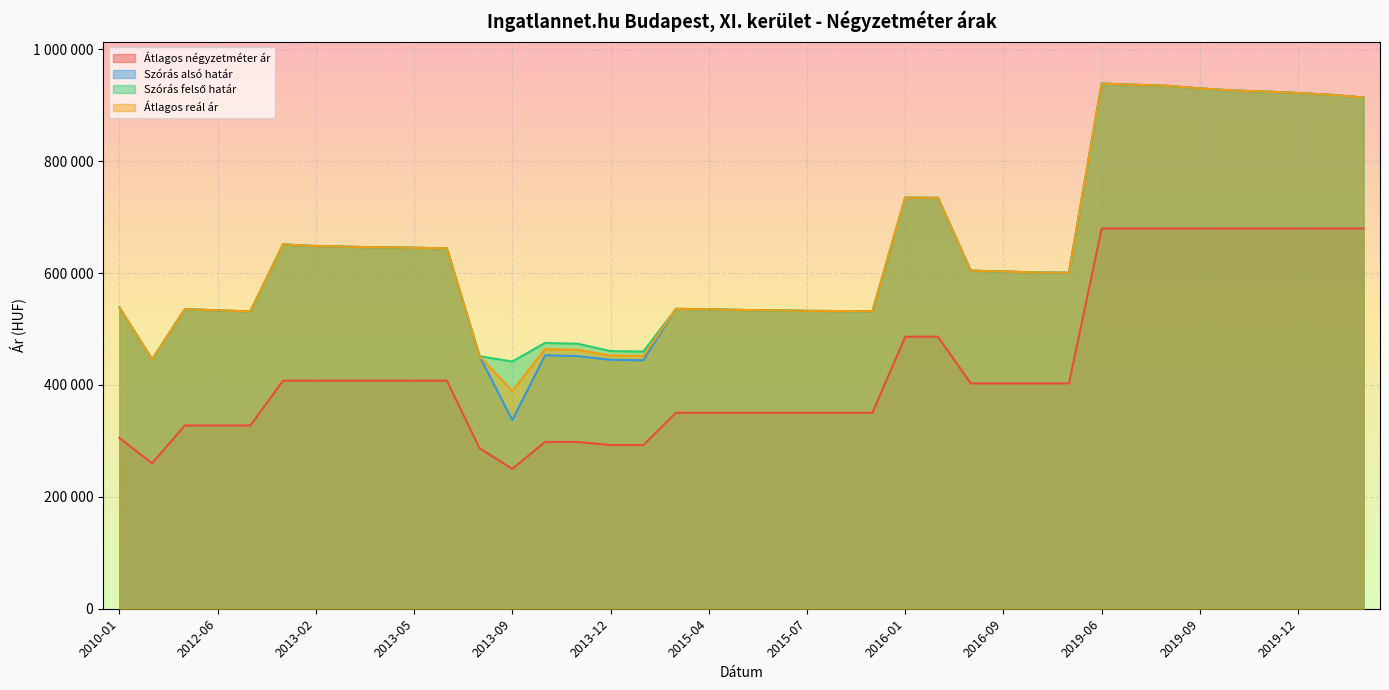

Is it true that Átlagos négyzetméter ár equals 422850 at 2013-12?

False